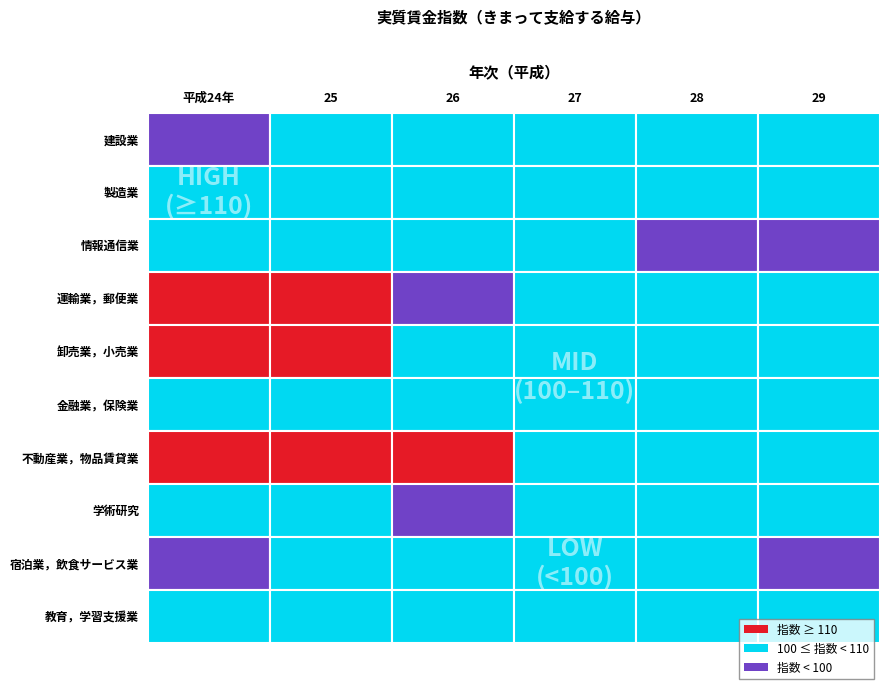

What is the total value across all series at 26?

1025.3